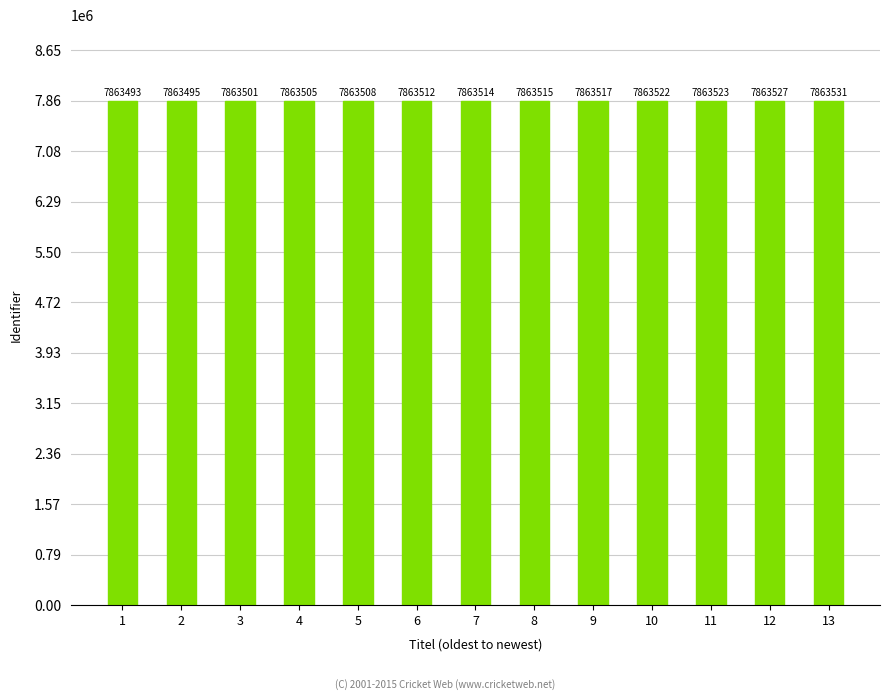

True or false: the data shows 12458822 at 4.

False